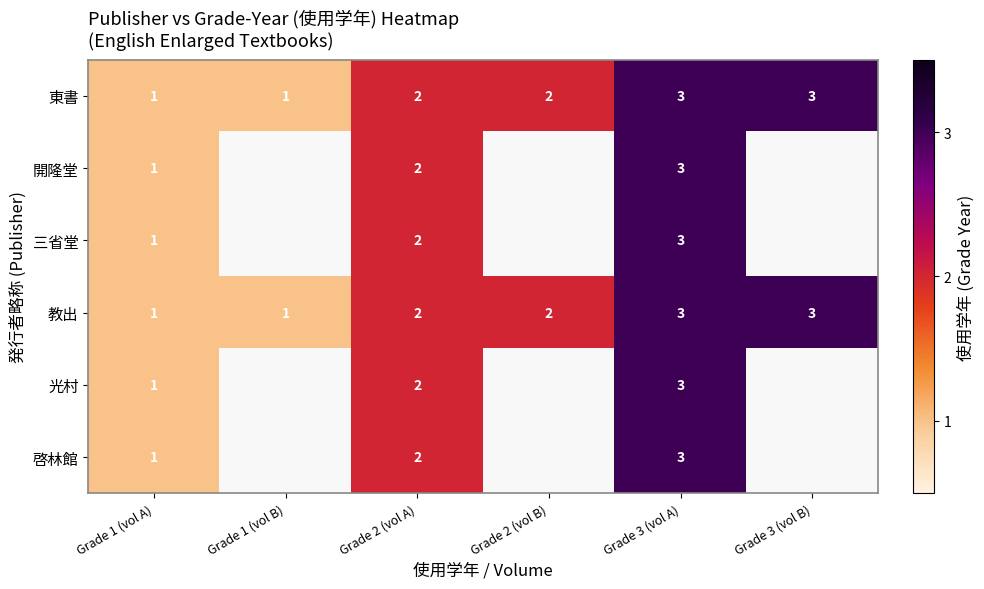

How many distinct data groups are displayed?

6